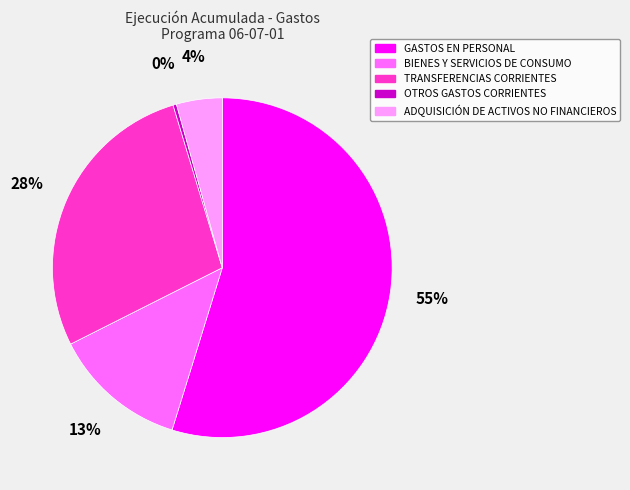

Is it true that BIENES Y SERVICIOS DE CONSUMO is 13% of the pie?

True